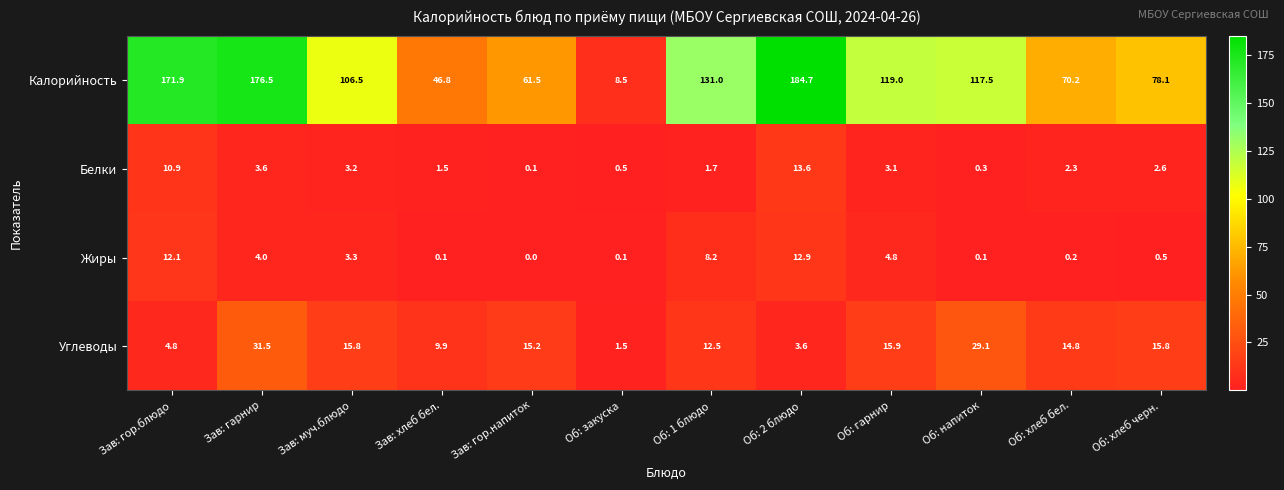

At which category is the sum across all series the highest?

Зав: гарнир